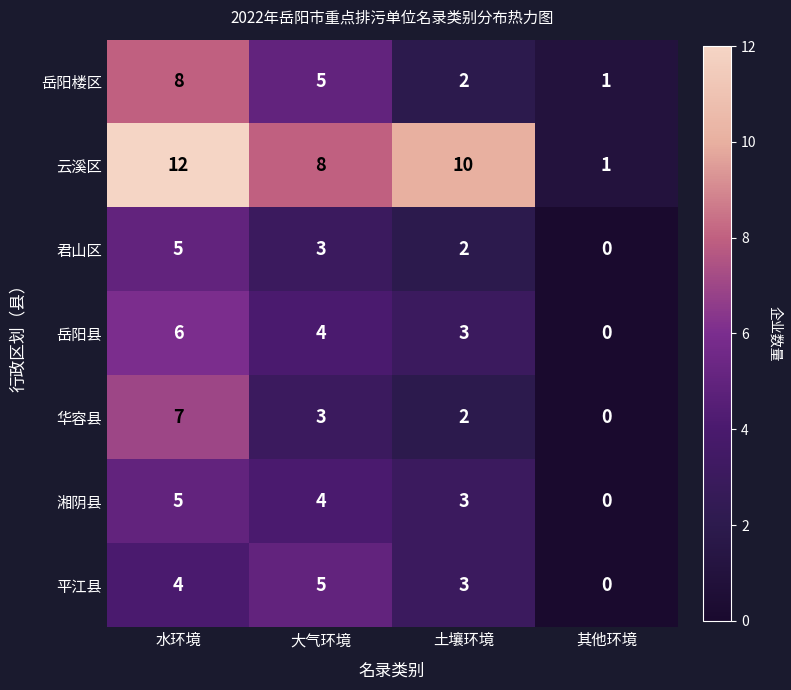

Is it true that 岳阳楼区 equals 1 at 其他环境?

True